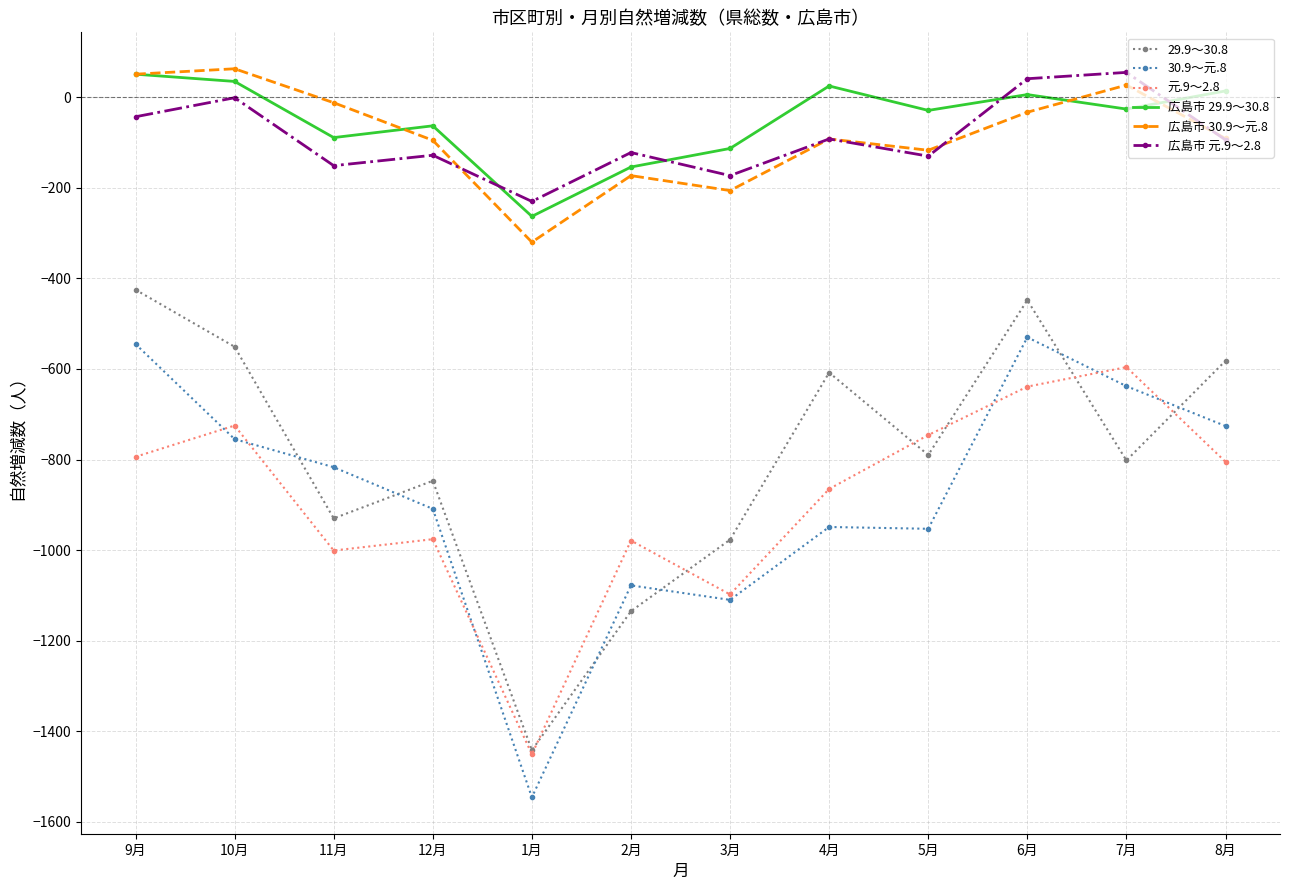

What is the maximum value shown in the chart?

63